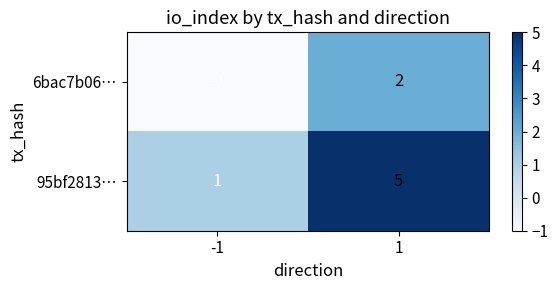

What is the total value across all series at 1?

7